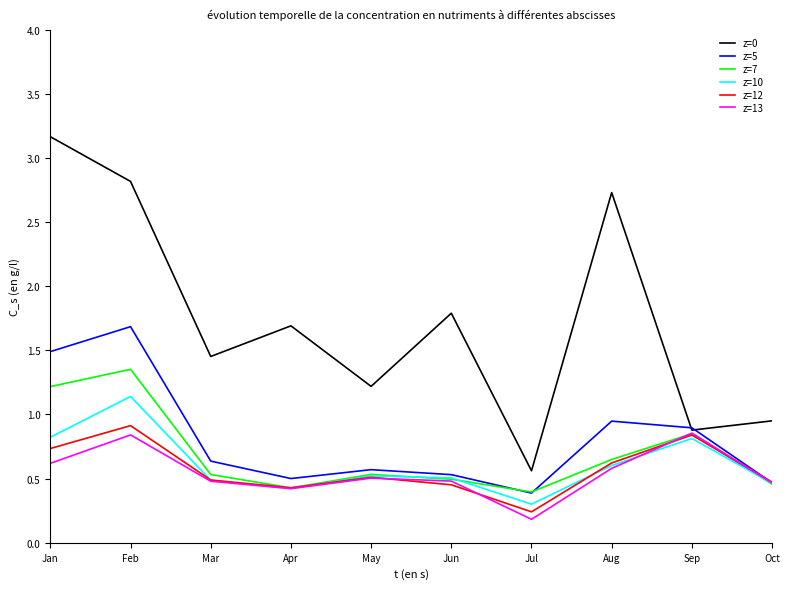

True or false: z=12 has a value of 0.5 at Mar.

True